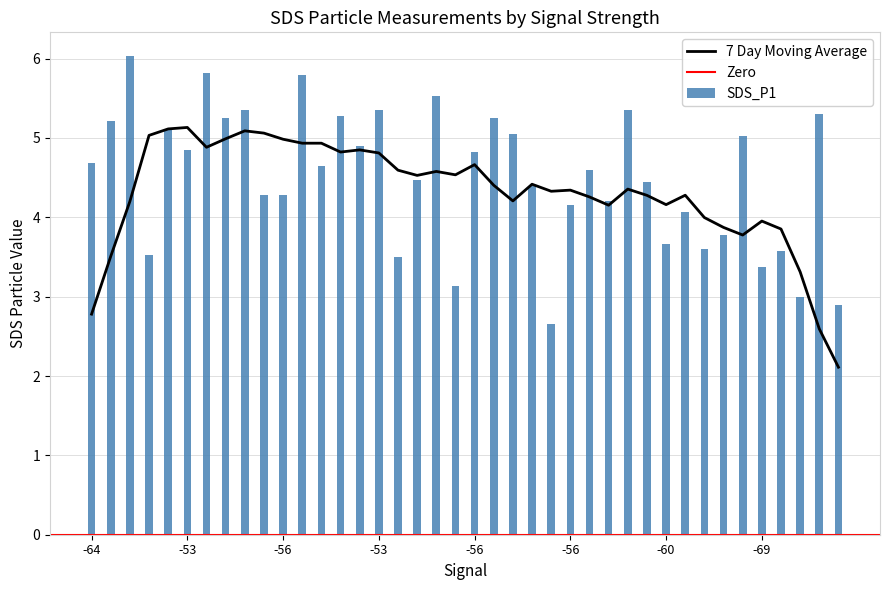

What is the label of the 17th bar from the right?

23